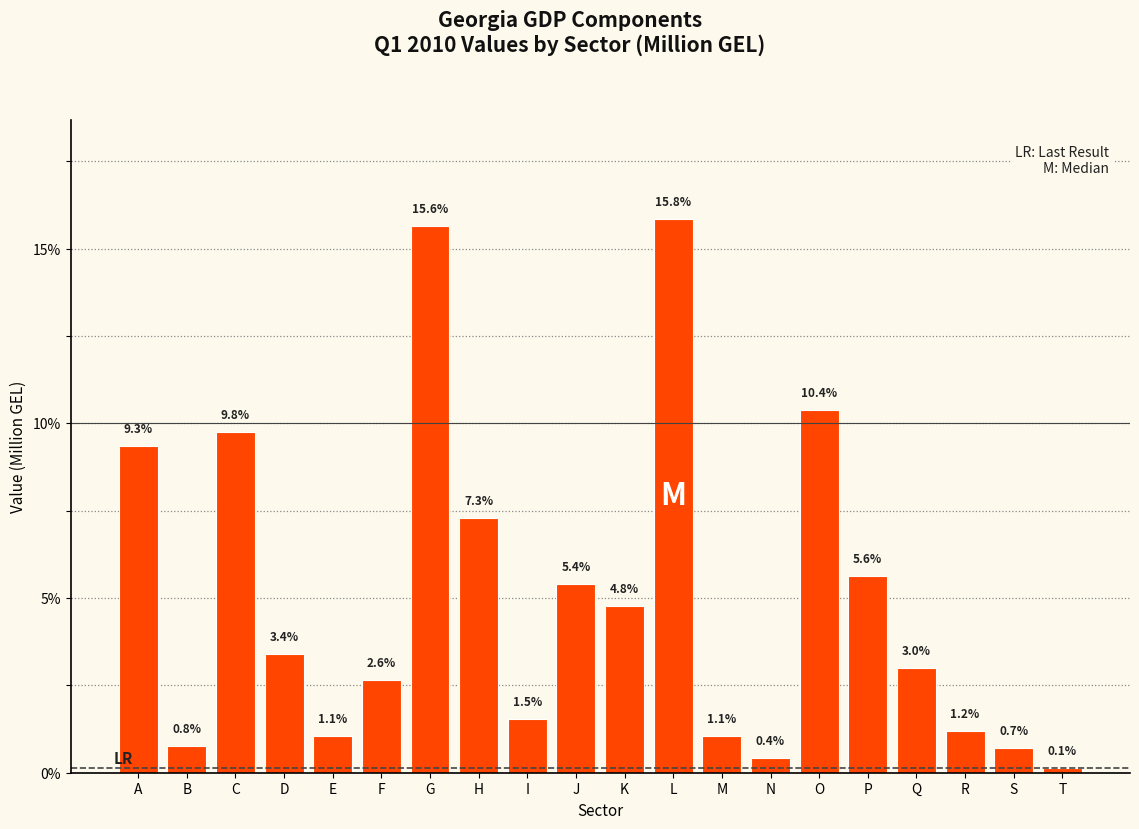

Reading left to right, list all the values displayed in this chart.

9.3	0.8	9.8	3.4	1.1	2.6	15.6	7.3	1.5	5.4	4.8	15.8	1.1	0.4	10.4	5.6	3.0	1.2	0.7	0.1